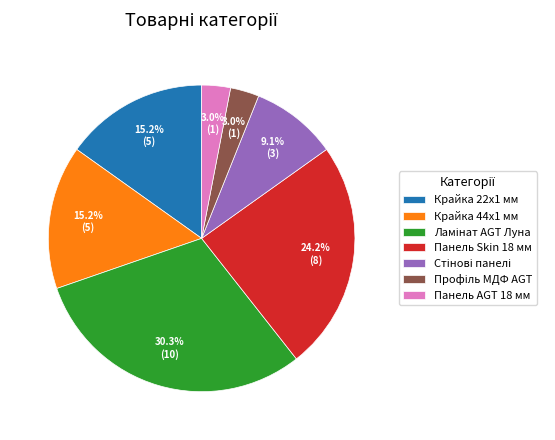

True or false: Крайка 22x1 мм accounts for 15% of the total.

True